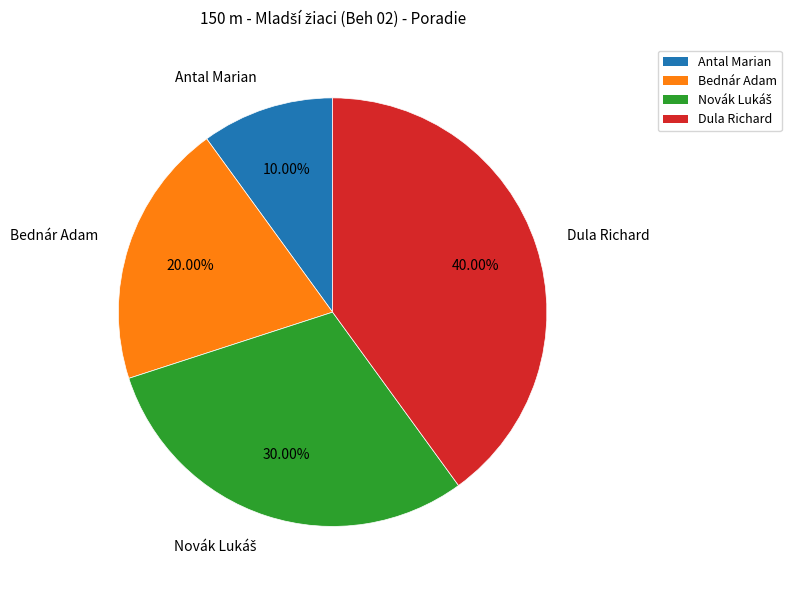

Which category has the smallest portion of the pie?

Antal Marian